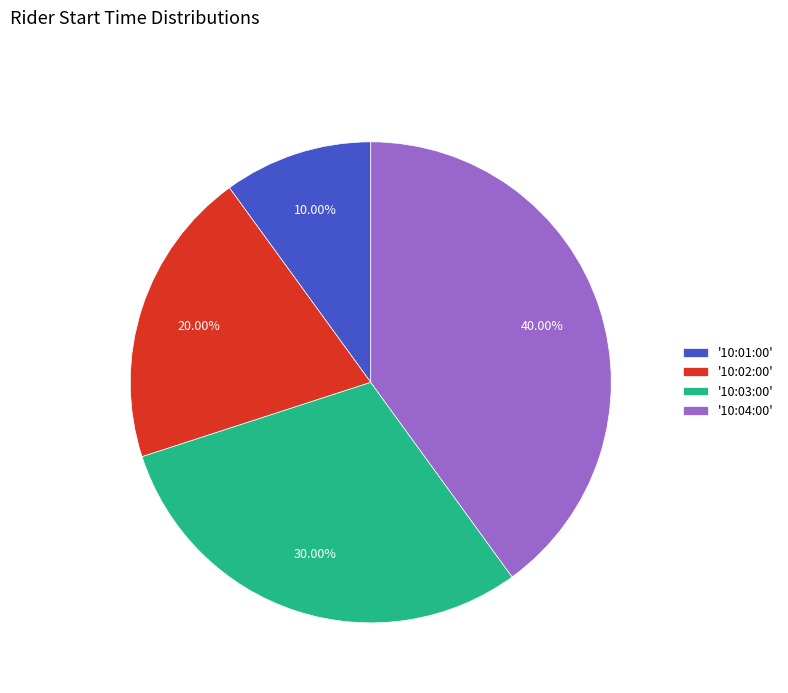

Is there any slice that represents more than half of the pie?

No